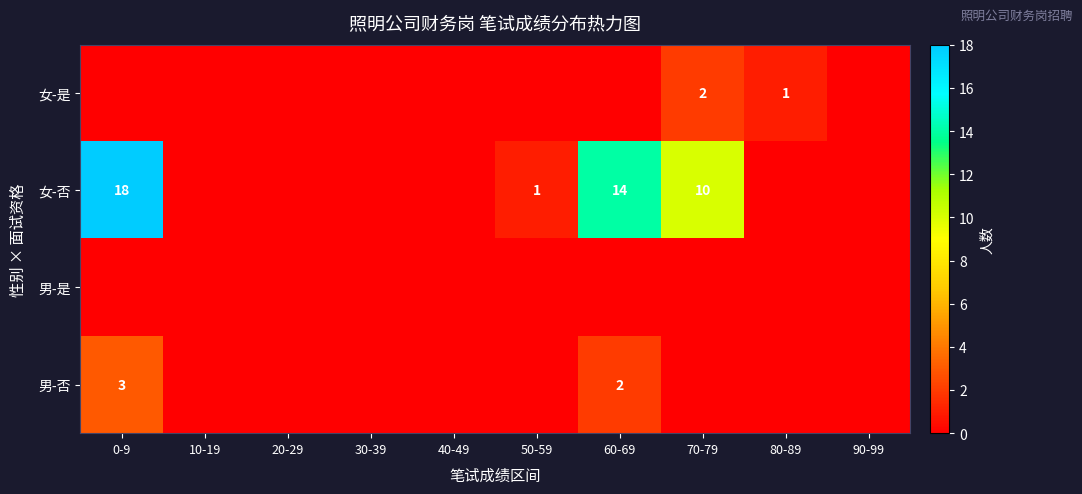

True or false: 男-否 has a value of 2 at 60-69.

True